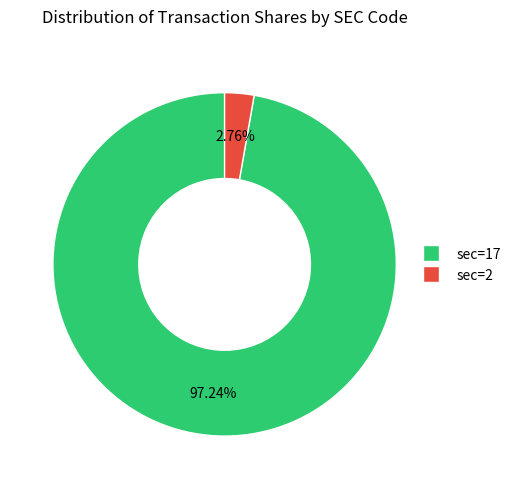

Is there any slice that represents more than half of the pie?

Yes